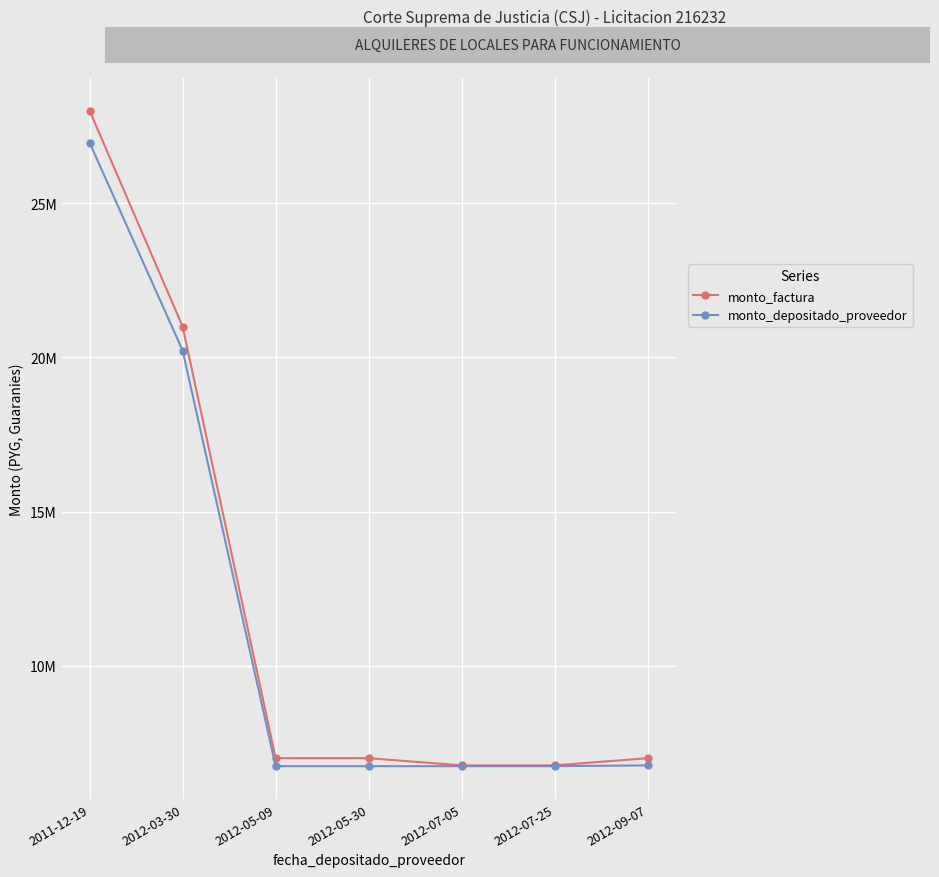

What is the label of the 7th point from the left?

2012-09-07